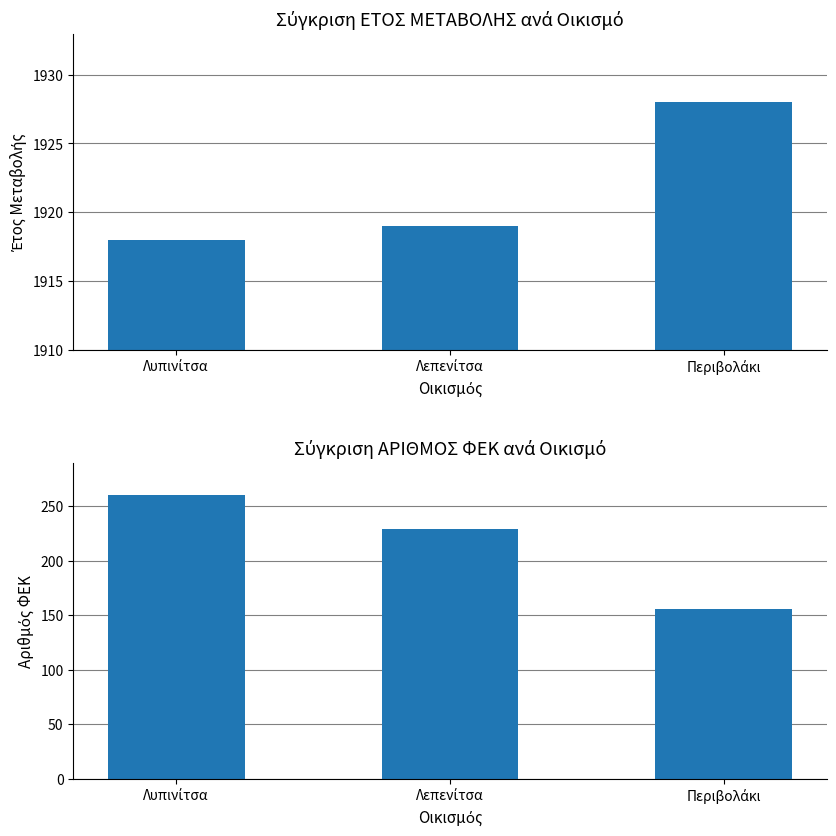

How many values in the ΕΤΟΣ ΜΕΤΑΒΟΛΗΣ series are below 1919?

1